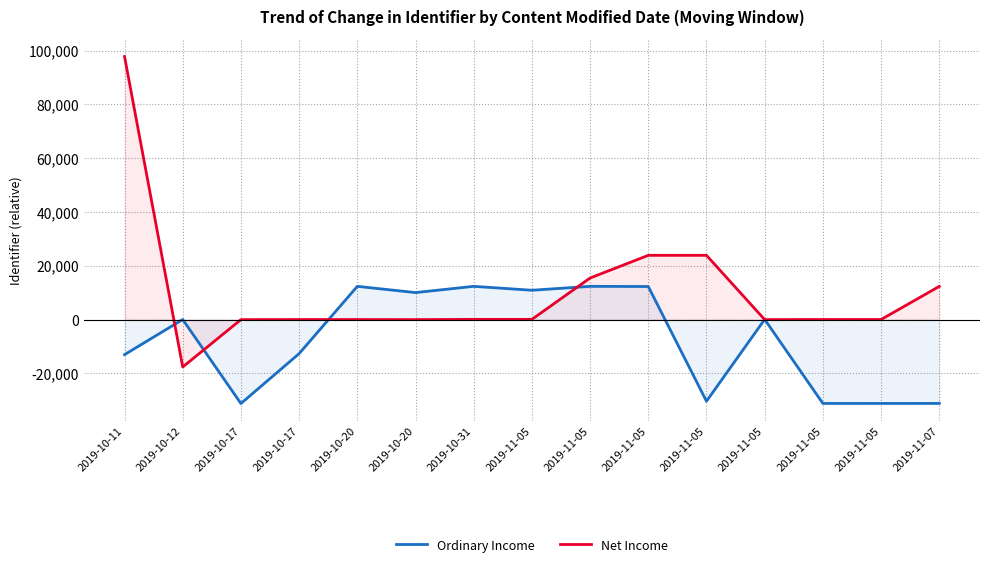

Between 2019-10-17 and 2019-11-05, which series saw the biggest shift?

Ordinary Income